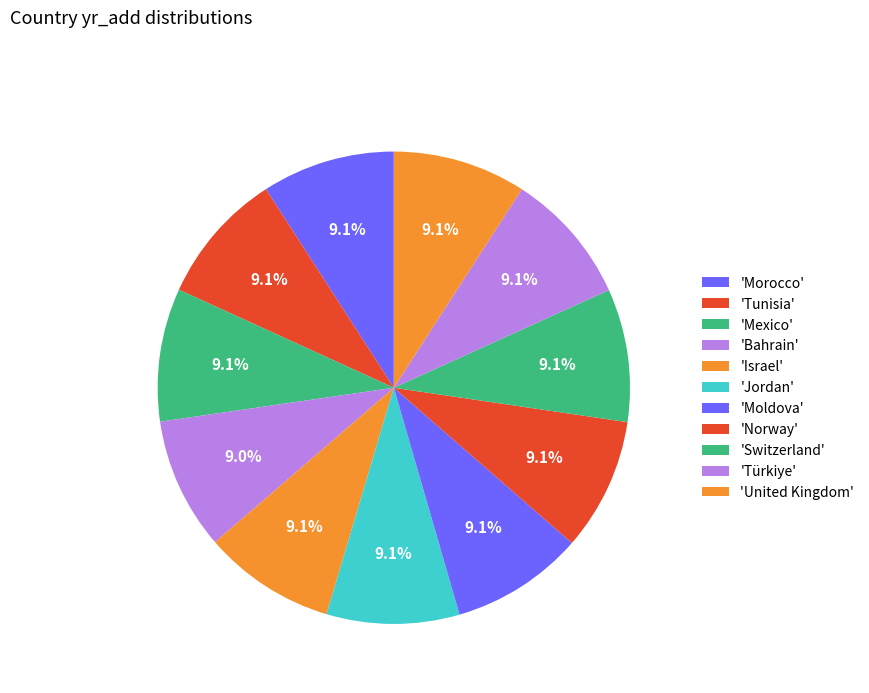

What is the largest slice in the pie chart?

United Kingdom